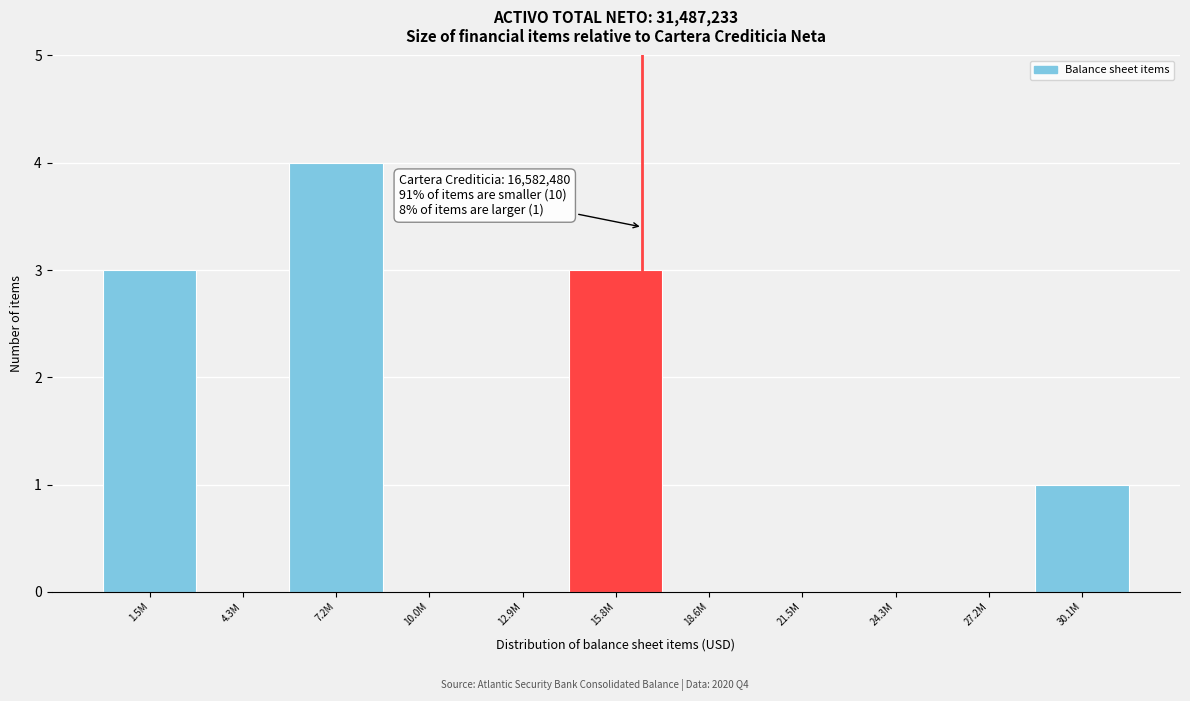

Reading left to right, what are all the values shown in this chart?

1.5M=3	4.3M=0	7.2M=4	10.0M=0	12.9M=0	15.8M=3	18.6M=0	21.5M=0	24.3M=0	27.2M=0	30.1M=1